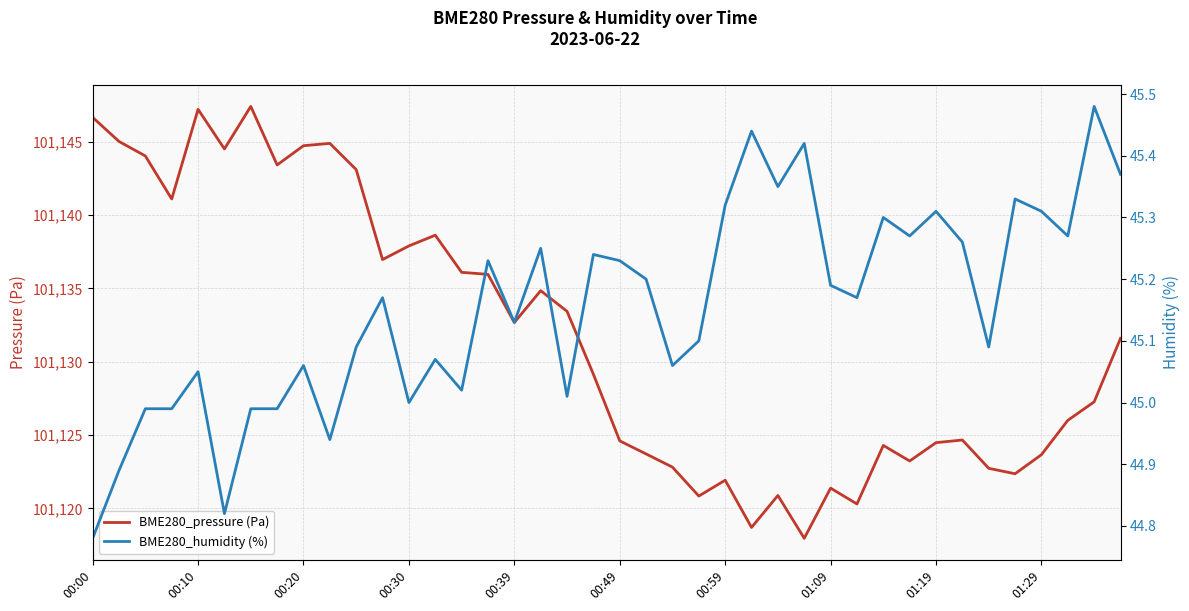

What is the highest value of the BME280_humidity (%) series?

45.5